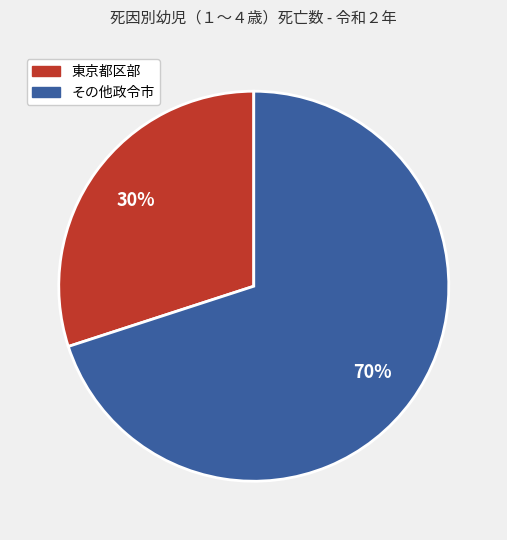

Is there any slice that represents more than half of the pie?

Yes